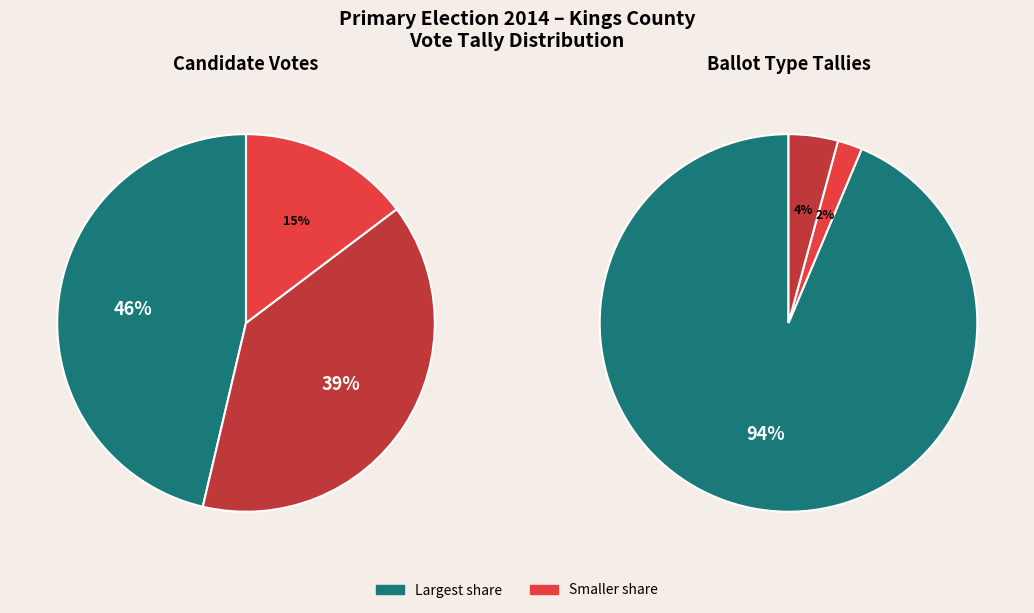

To the nearest percent, what is the difference between the Affidavit and Doug Biviano slice percentages?

5%